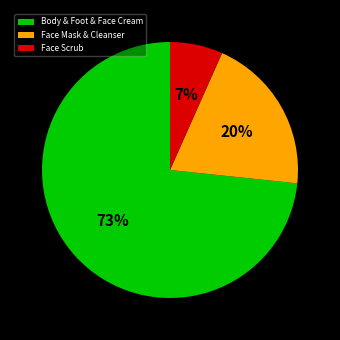

Does any single category account for the majority?

Yes